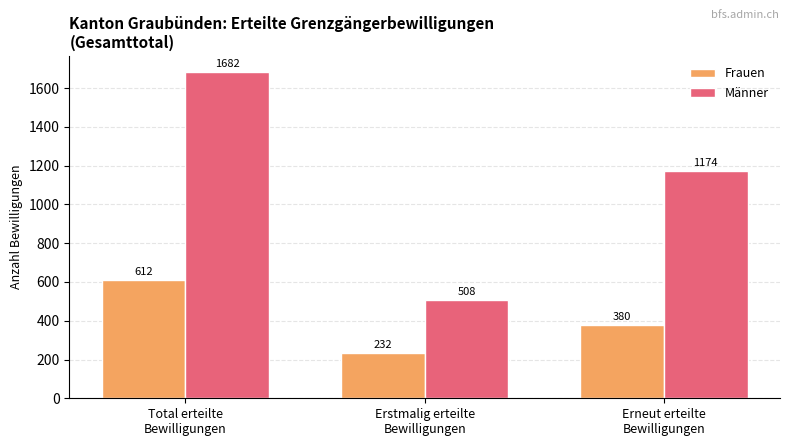

What is the highest value of the Männer series?

1682